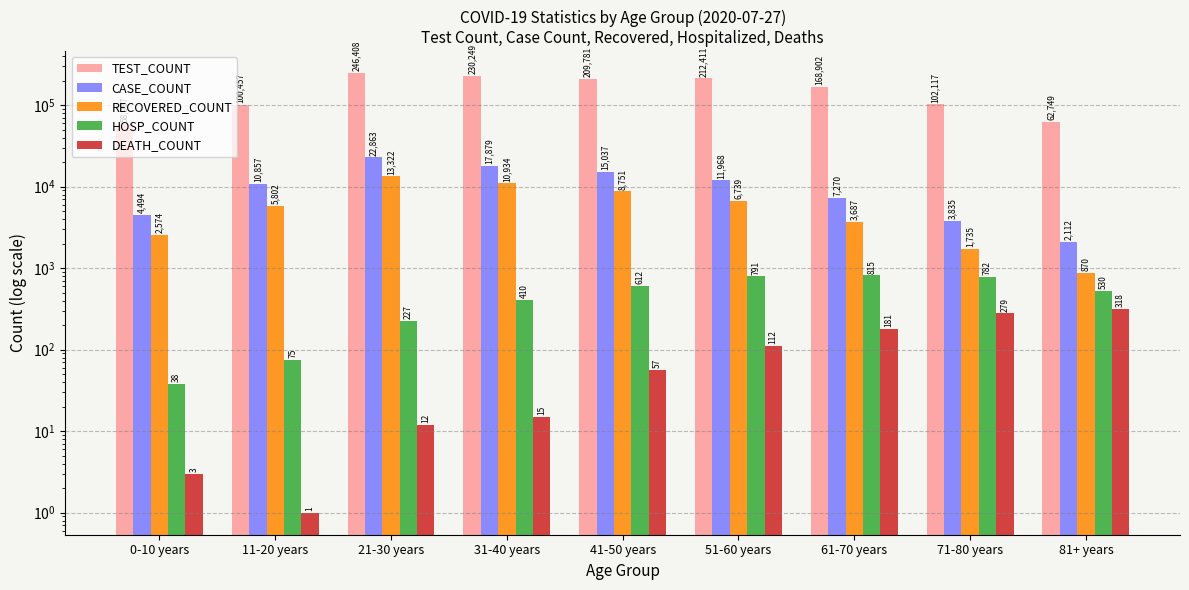

Between 71-80 years and 41-50 years, which is larger?

41-50 years